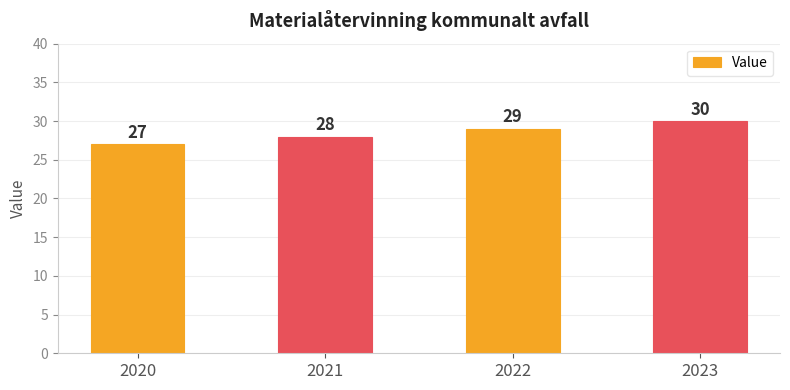

What is the ratio of the value at 2023 to the value at 2020?

1.1